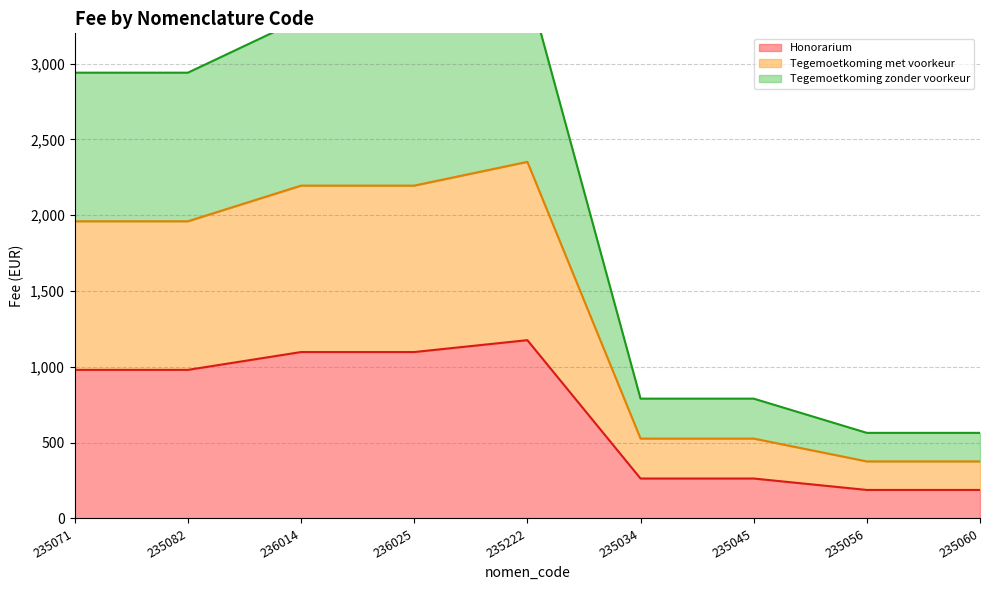

Rank the categories by Tegemoetkoming met voorkeur value from lowest to highest.

235056, 235060, 235034, 235045, 235071, 235082, 236014, 236025, 235222